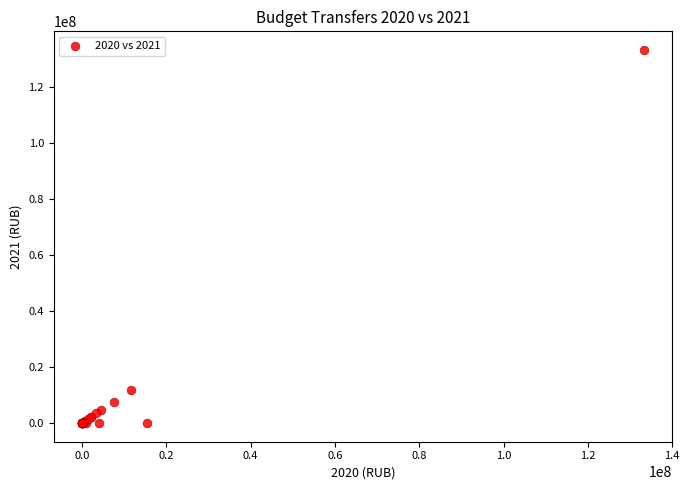

What Y value in the scatter plot is closest to 66541050?

11693184.4